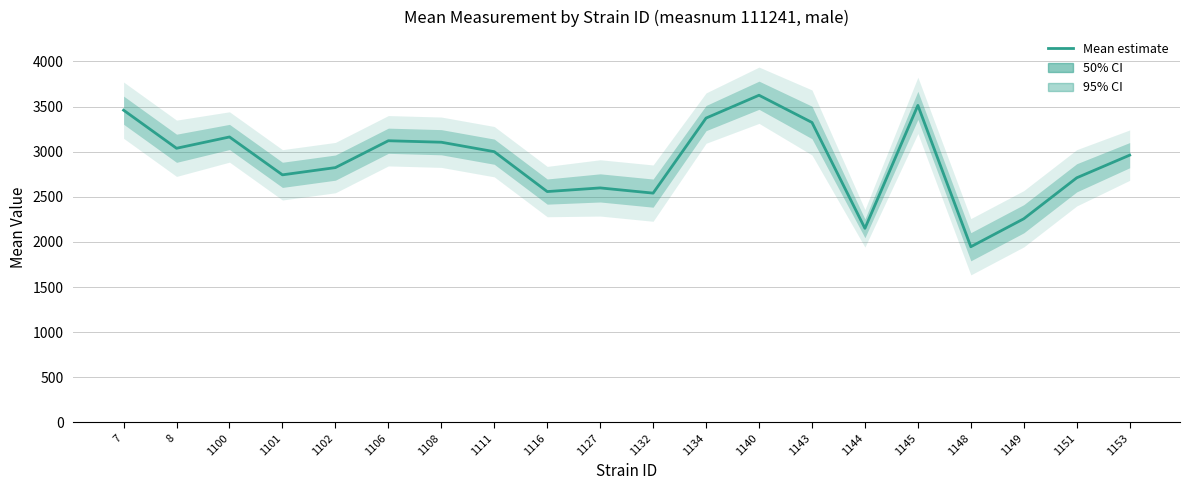

How many distinct data groups are displayed?

1